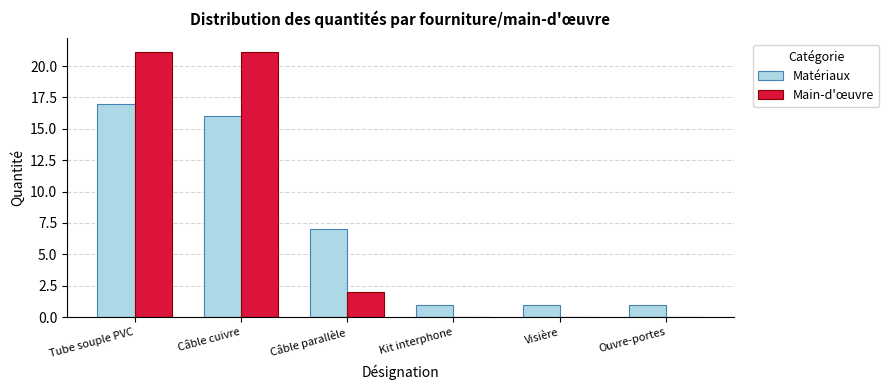

What is the sum of the Matériaux values at Câble parallèle and Visière?

8.0